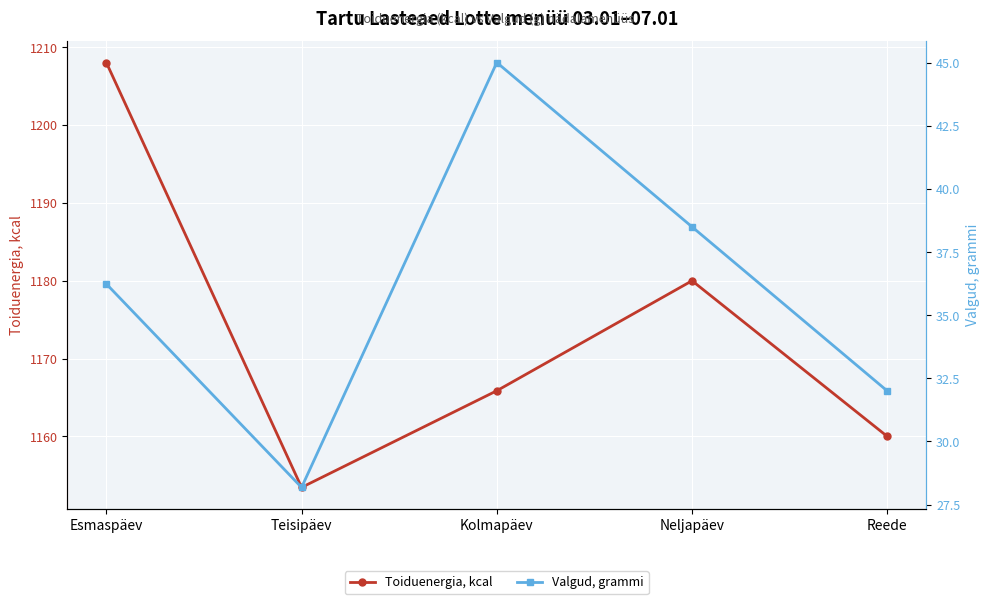

How many distinct data groups are displayed?

2